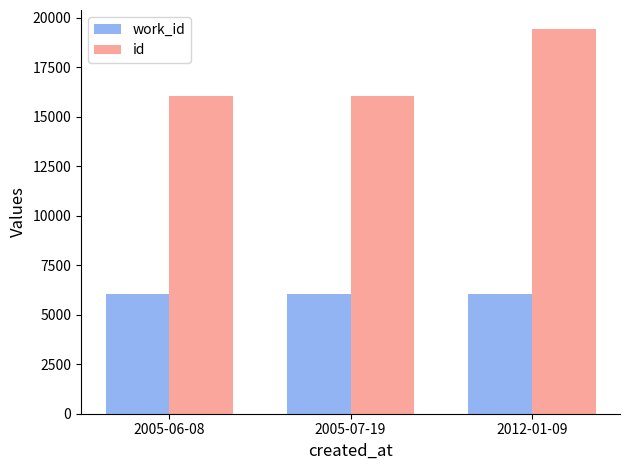

Which series has the largest range (max minus min)?

id